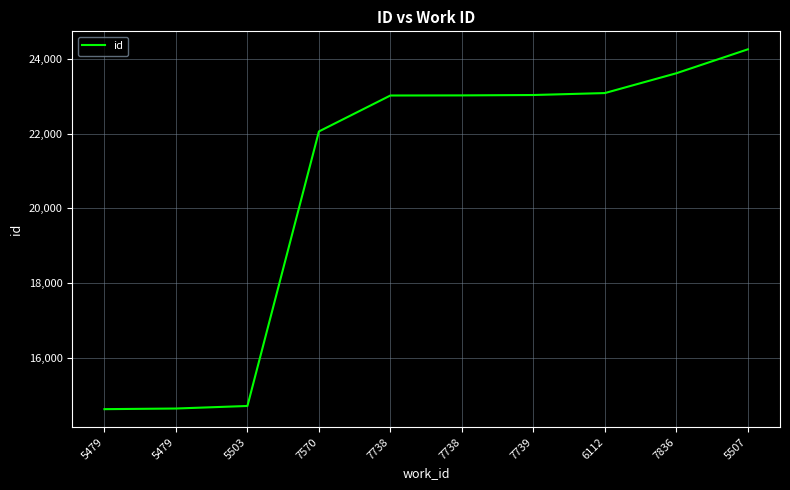

What value does the data have at 7739, to the nearest 10?

23030